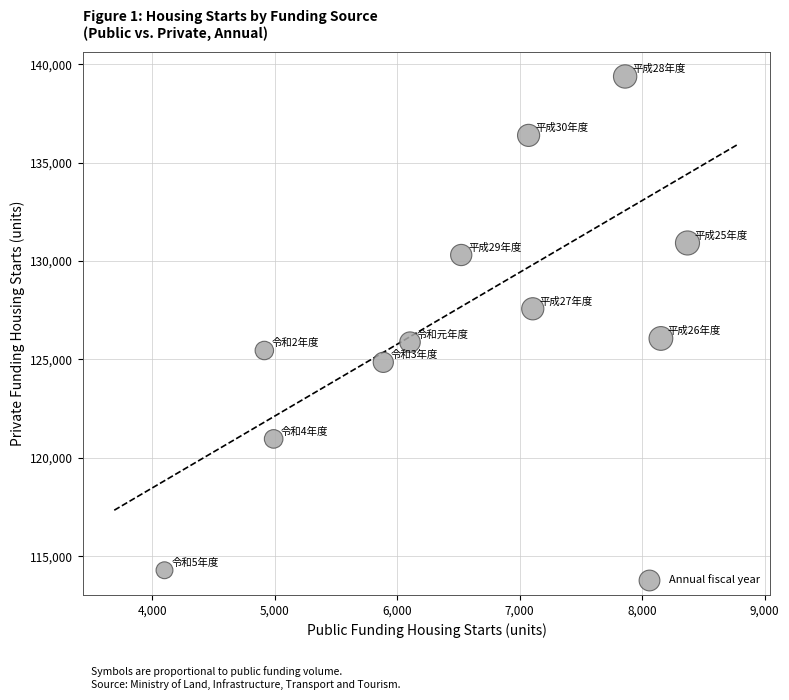

What is the range of X values (max minus min)?

4269